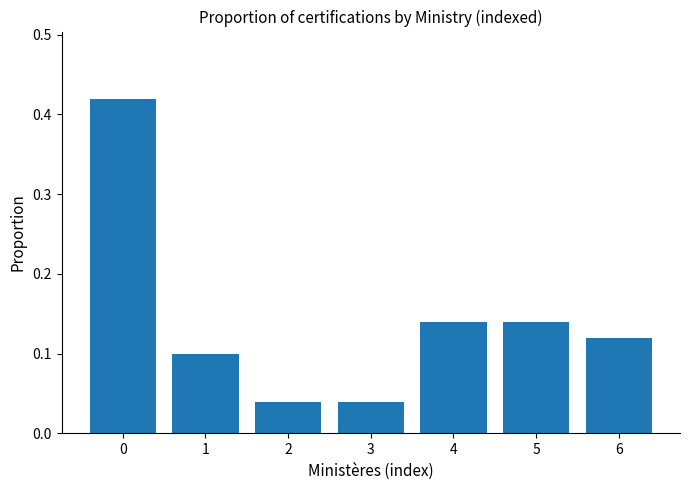

What is the sum of all values?

1.0